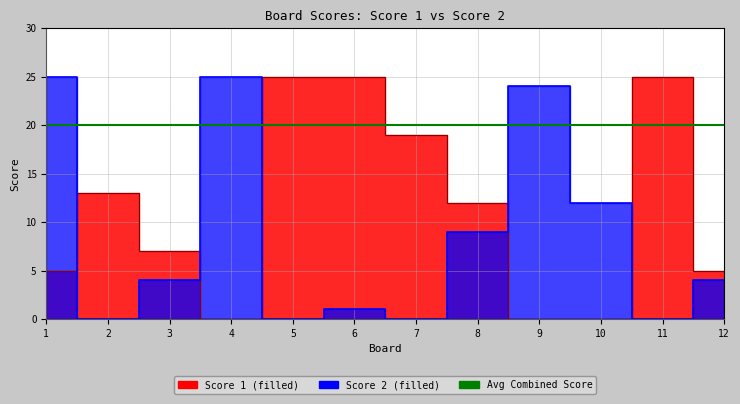

List the labels in order of Score 2 value, smallest first.

2, 5, 7, 11, 6, 3, 12, 8, 10, 9, 1, 4